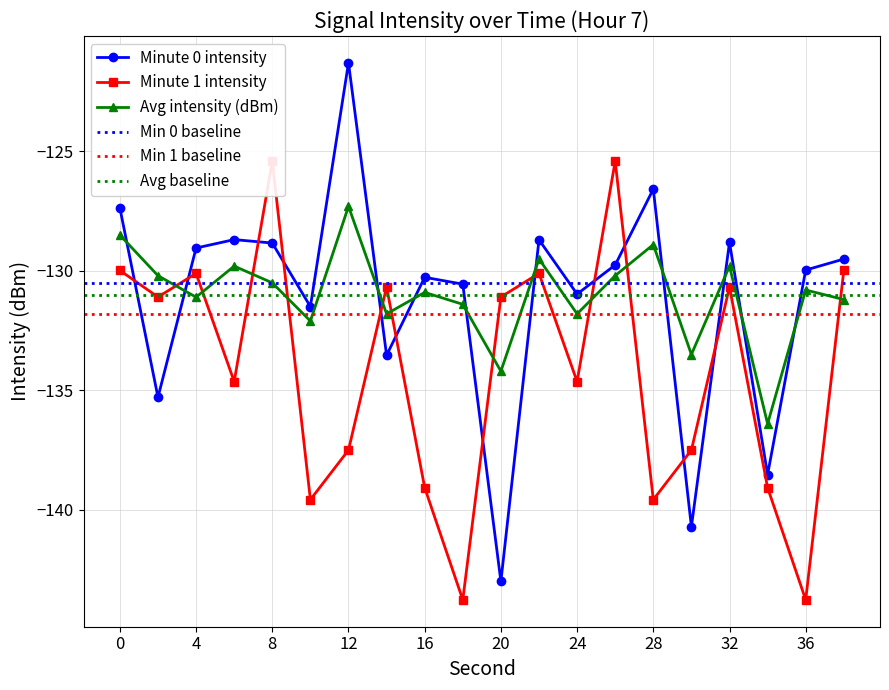

Between which two adjacent categories do Minute 1 intensity and Minute 0 intensity first intersect?

0 and 2